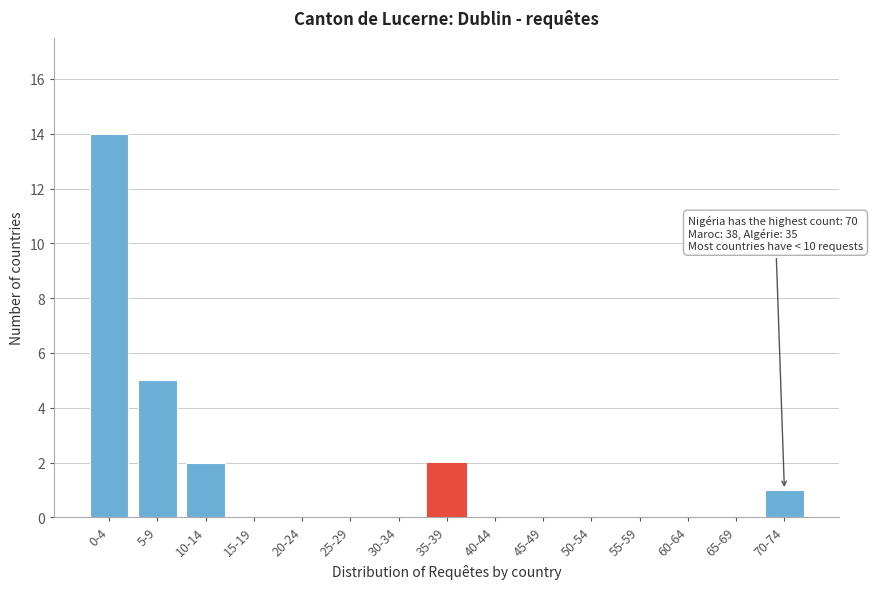

Reading left to right, extract all data points from this chart.

0-4=14	5-9=5	10-14=2	15-19=0	20-24=0	25-29=0	30-34=0	35-39=2	40-44=0	45-49=0	50-54=0	55-59=0	60-64=0	65-69=0	70-74=1